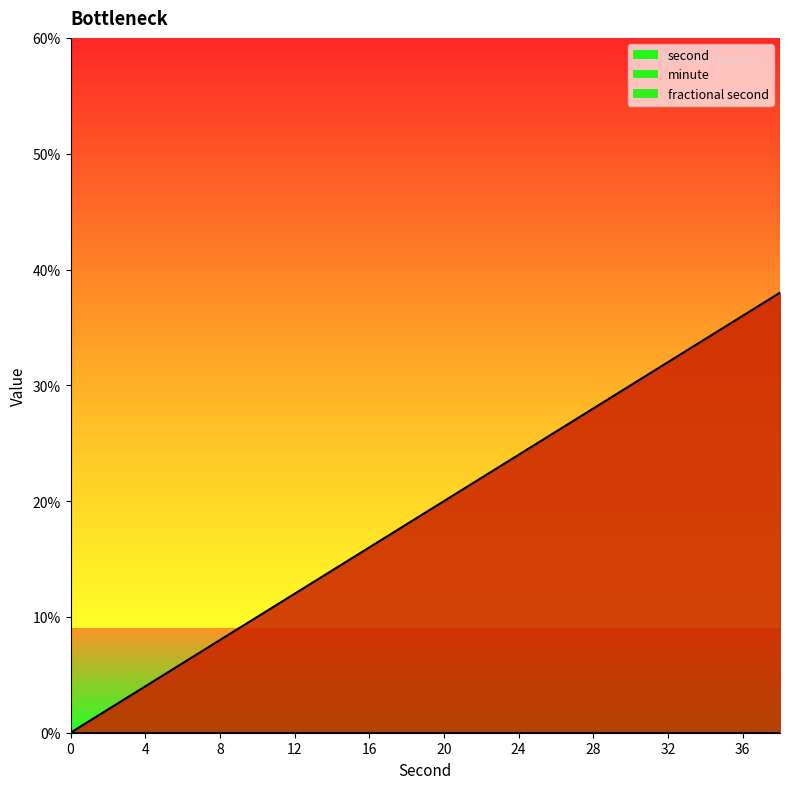

Does the chart have visible grid lines?

No